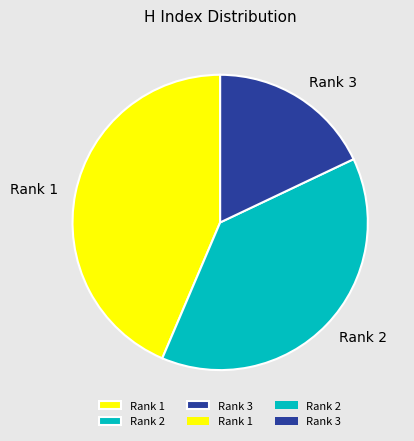

True or false: Rank 3 accounts for 5% of the total.

False